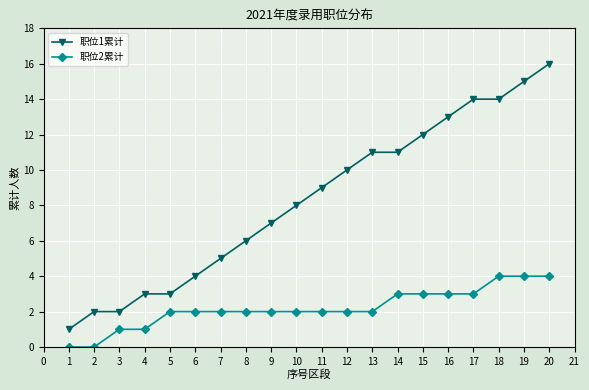

Which series has the largest range (max minus min)?

职位1累计